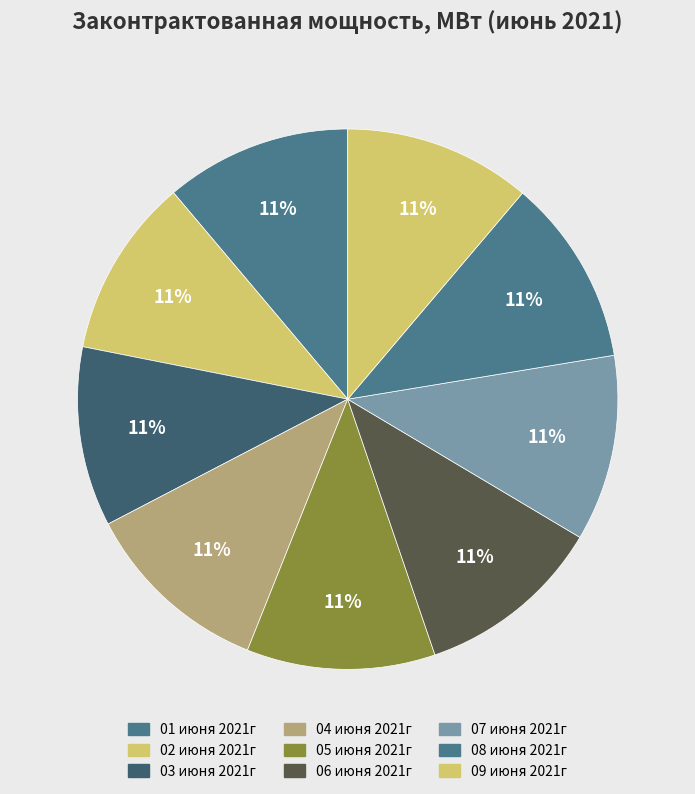

Is it true that 02 июня 2021г is 21% of the pie?

False